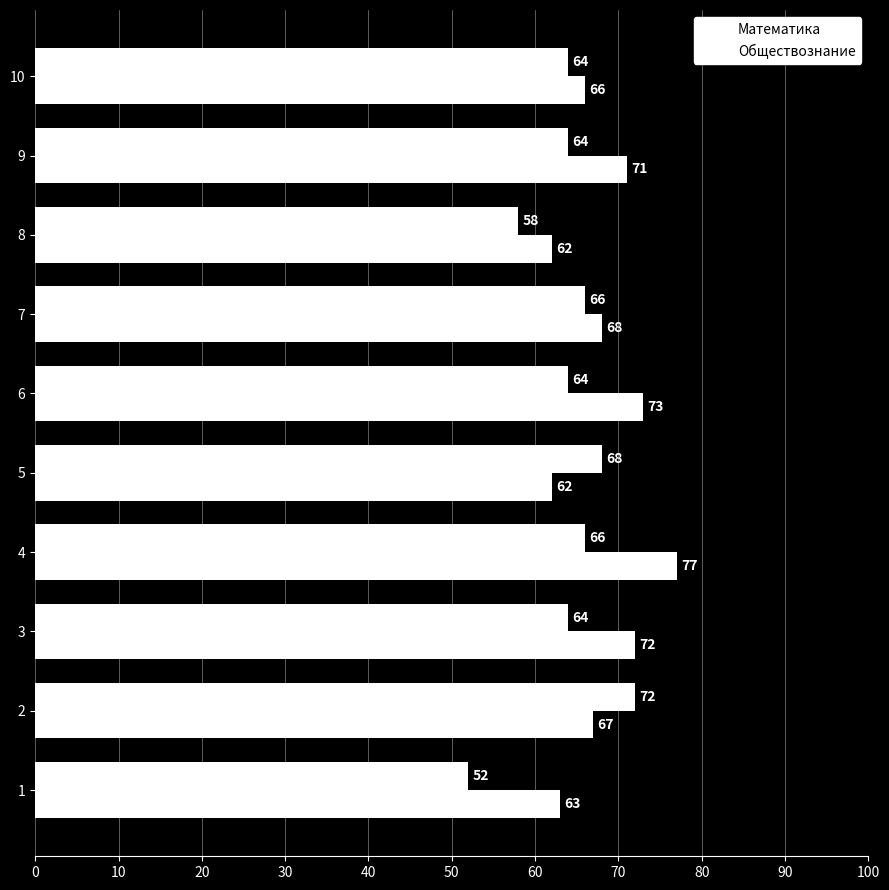

How many data points does each series have?

10